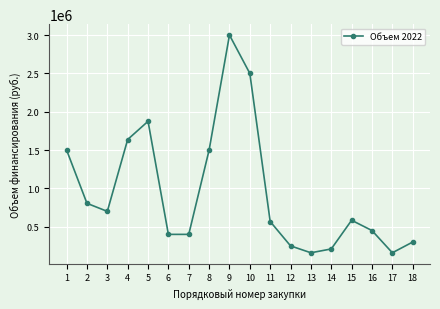

At which category does the chart reach its peak across all series?

9